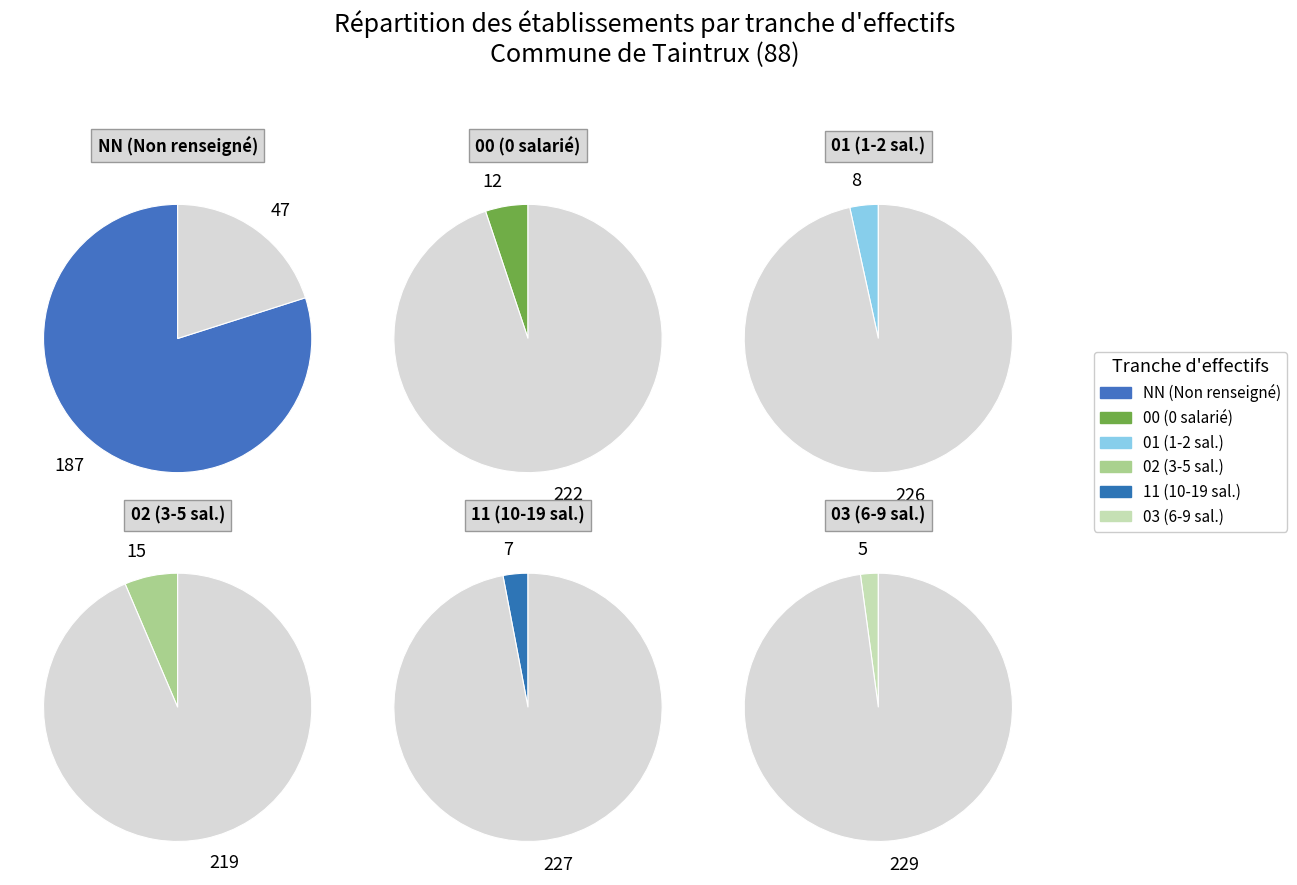

How many slices are in this pie chart?

6